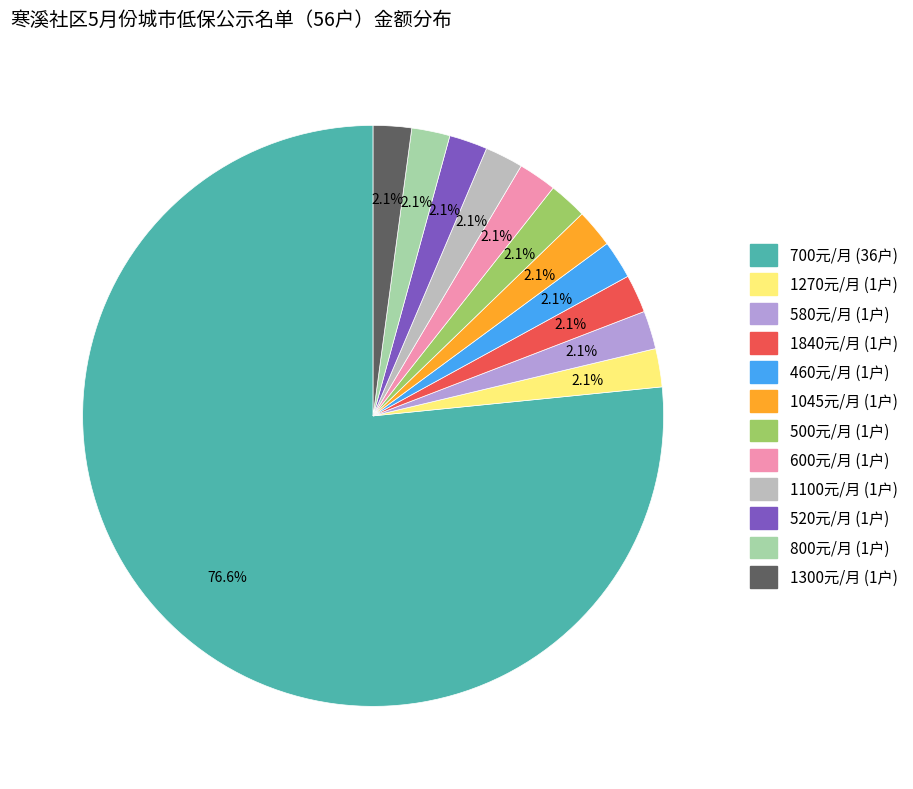

Is there a majority slice in this chart?

Yes